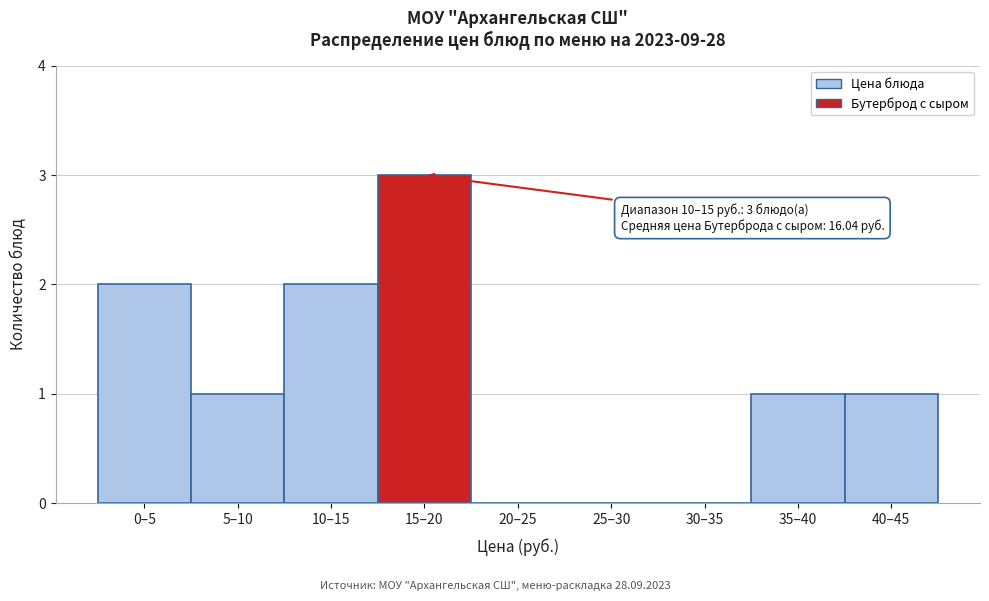

Reading left to right, list all the values displayed in this chart.

0–5=2	5–10=1	10–15=2	15–20=3	20–25=0	25–30=0	30–35=0	35–40=1	40–45=1